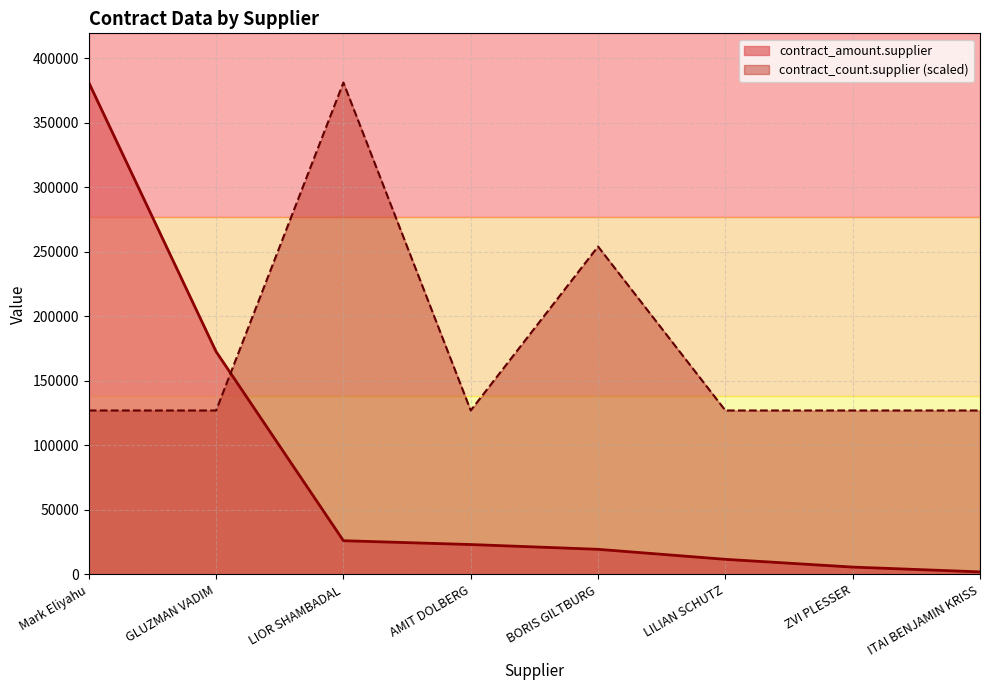

The contract_count.supplier series shows 127111.1 at GLUZMAN VADIM. True or false?

True